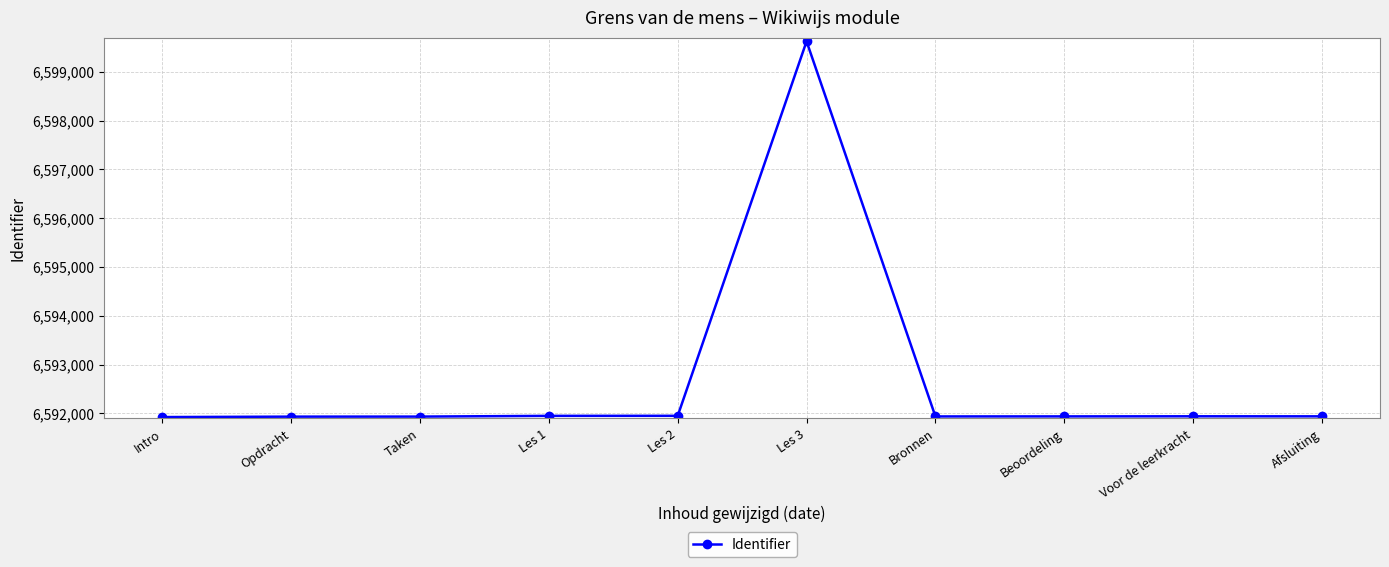

What value does the data have at Opdracht?

6591935